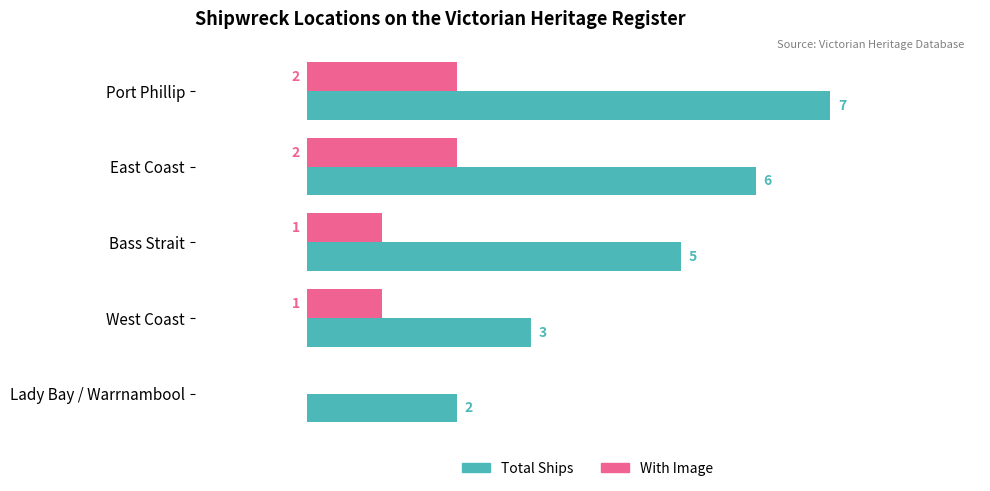

Which series changed the most between Port Phillip and Bass Strait?

Total Ships